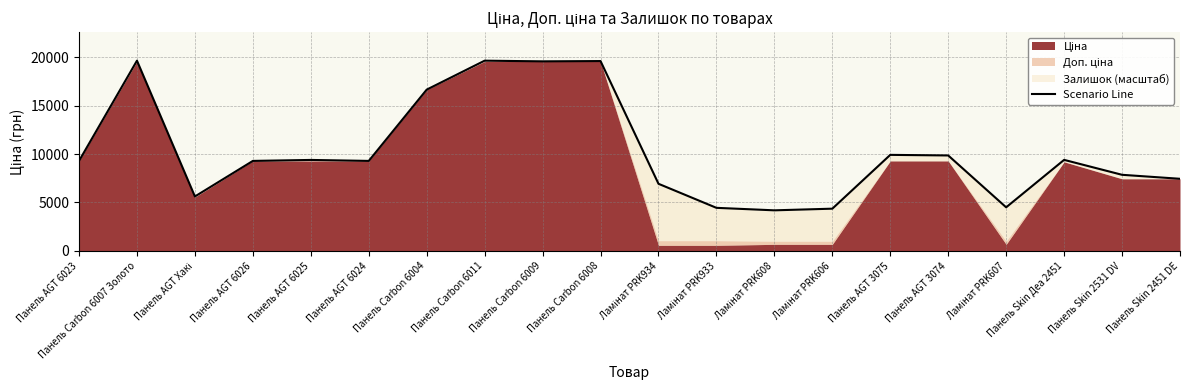

Which category has the lowest value across all series?

Ламінат PRK608